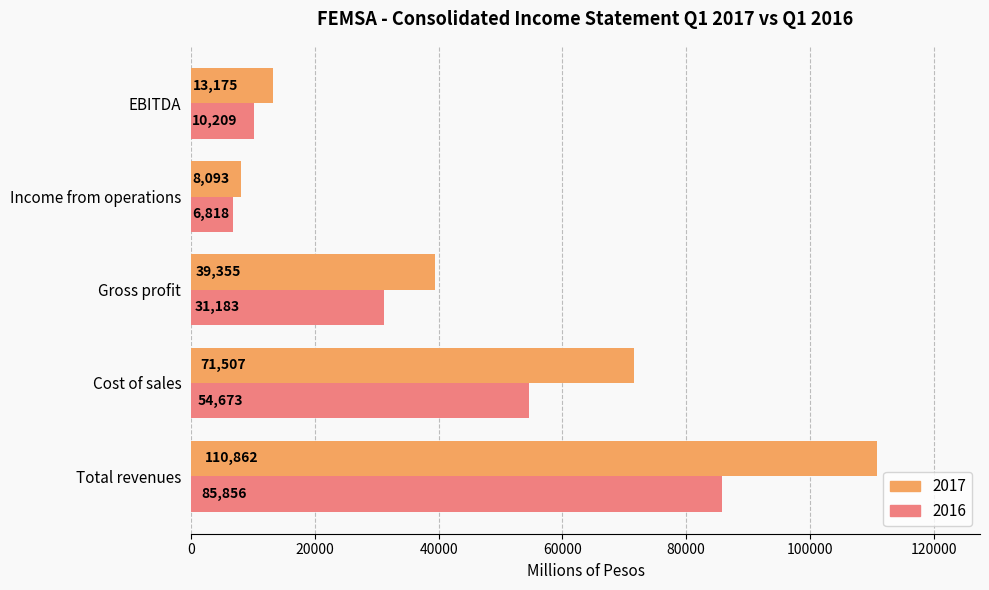

Which category has the lowest value in the 2016 series?

Income from operations